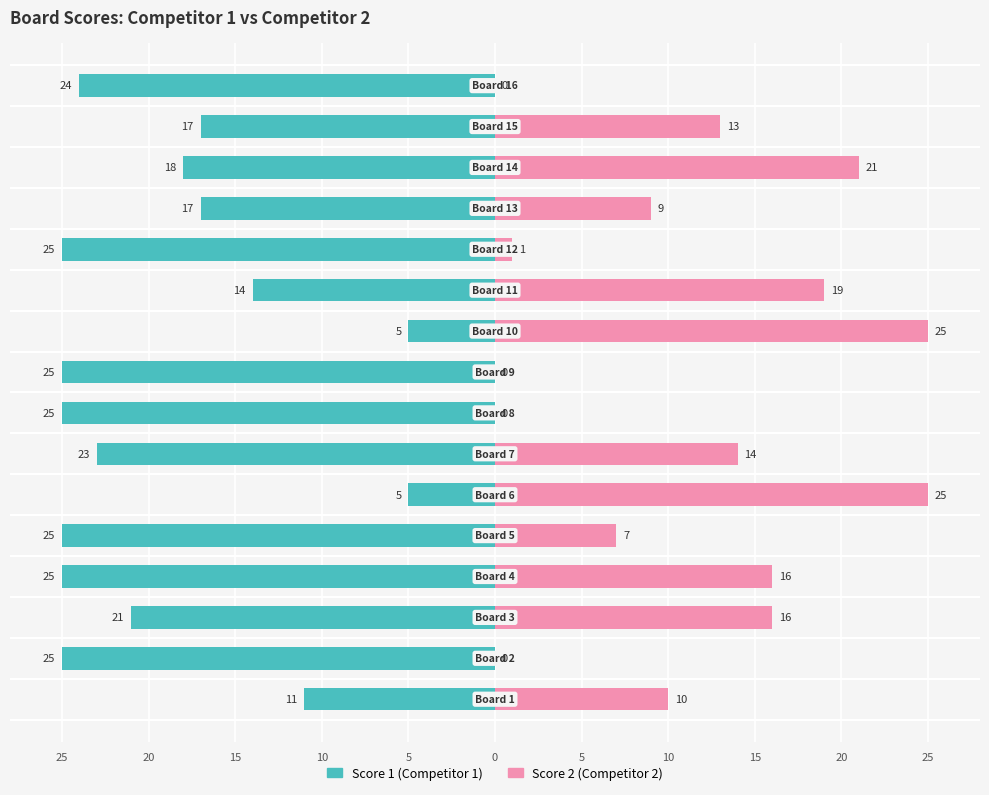

Are the bars grouped side by side (vs. stacked)?

Yes